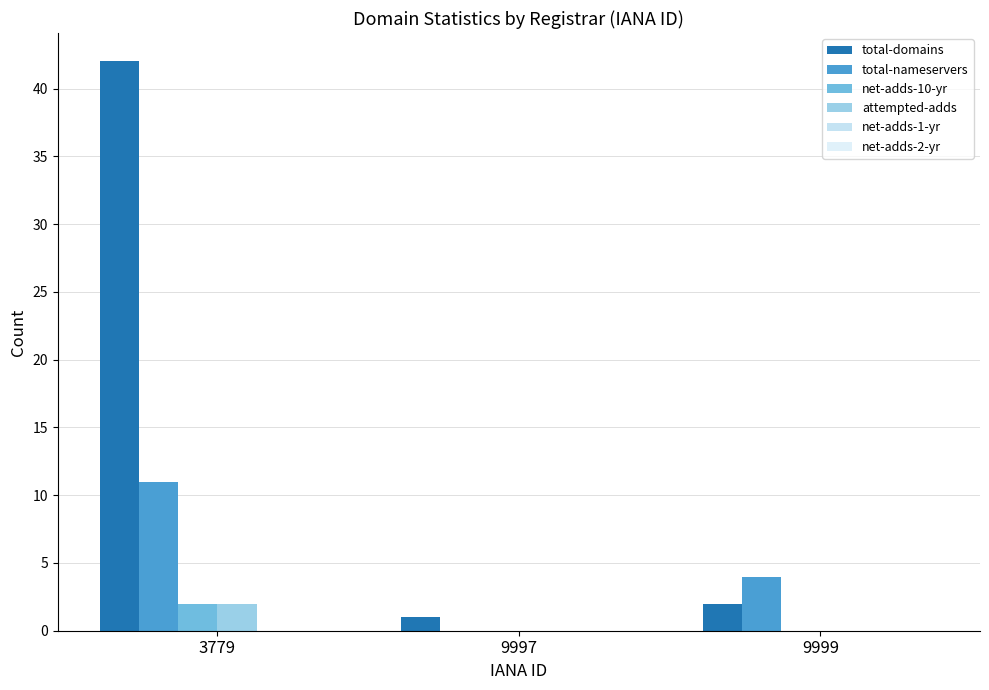

List the labels in order of total-nameservers value, largest first.

3779, 9999, 9997